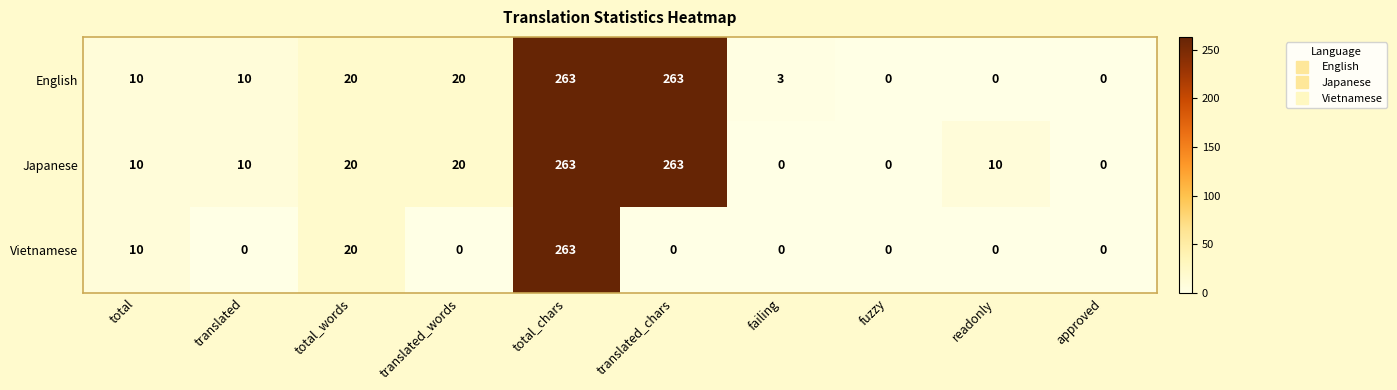

How many positive values does the Japanese series have?

7